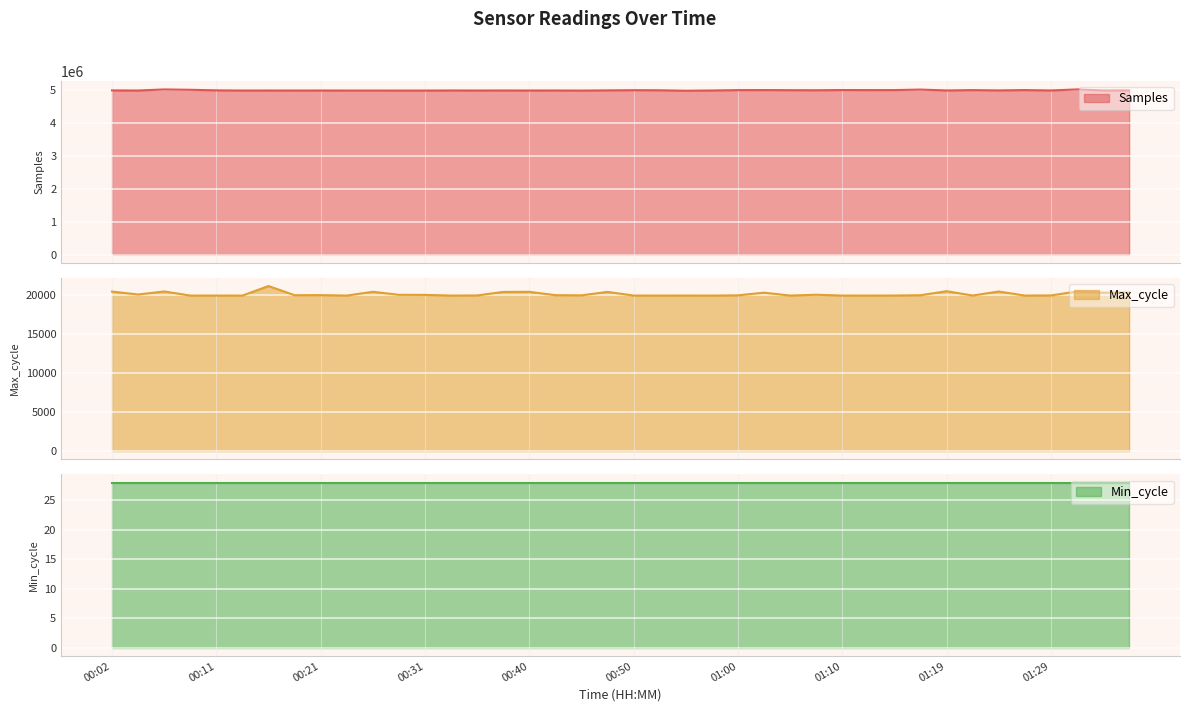

What is the difference between the maximum and second lowest values in the Samples series?

34262